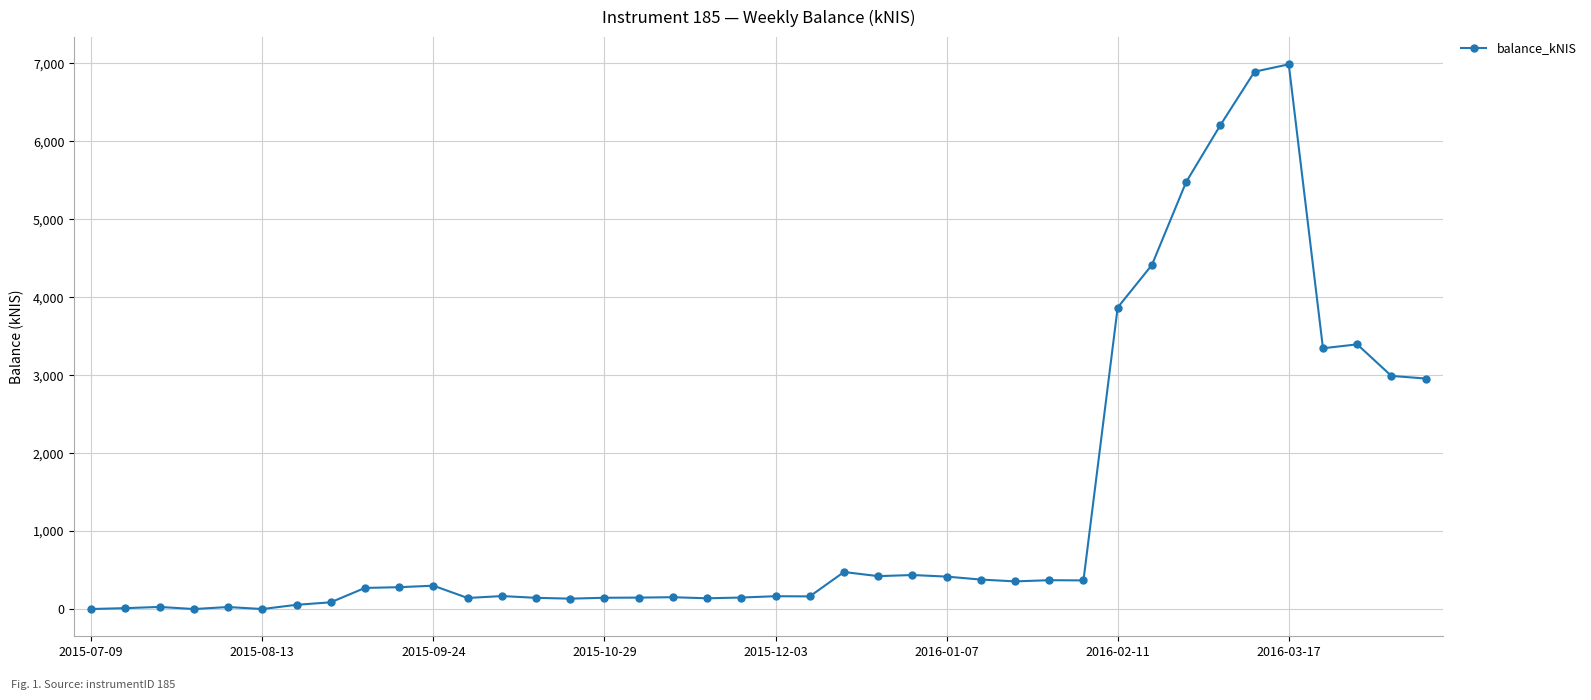

True or false: the data has more than 0 interior local peaks.

True